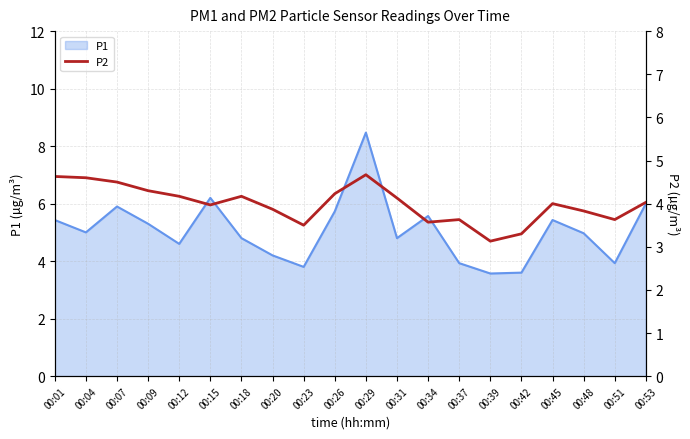

Approximately how many times larger is the value at 00:23 compared to 00:12?

0.8